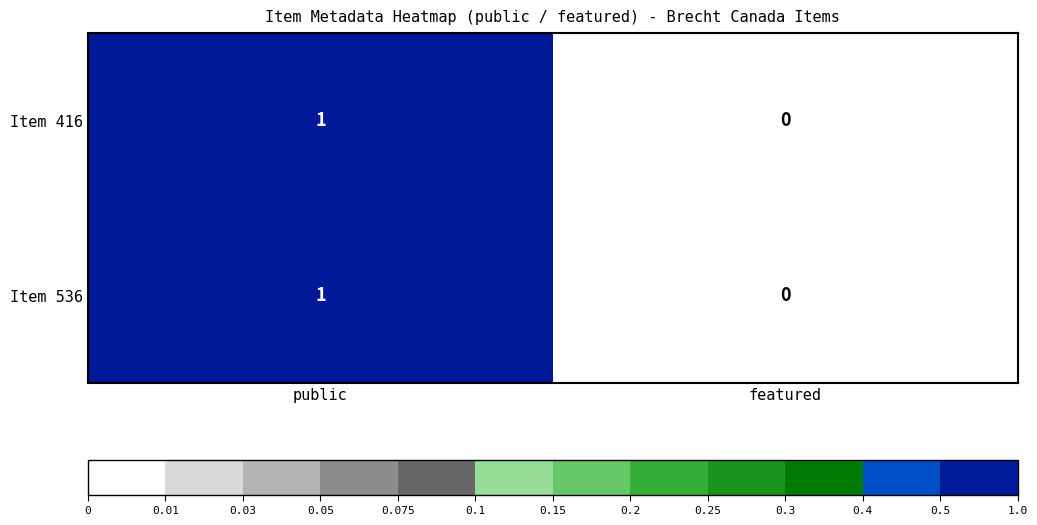

At which category is the sum across all series the highest?

public